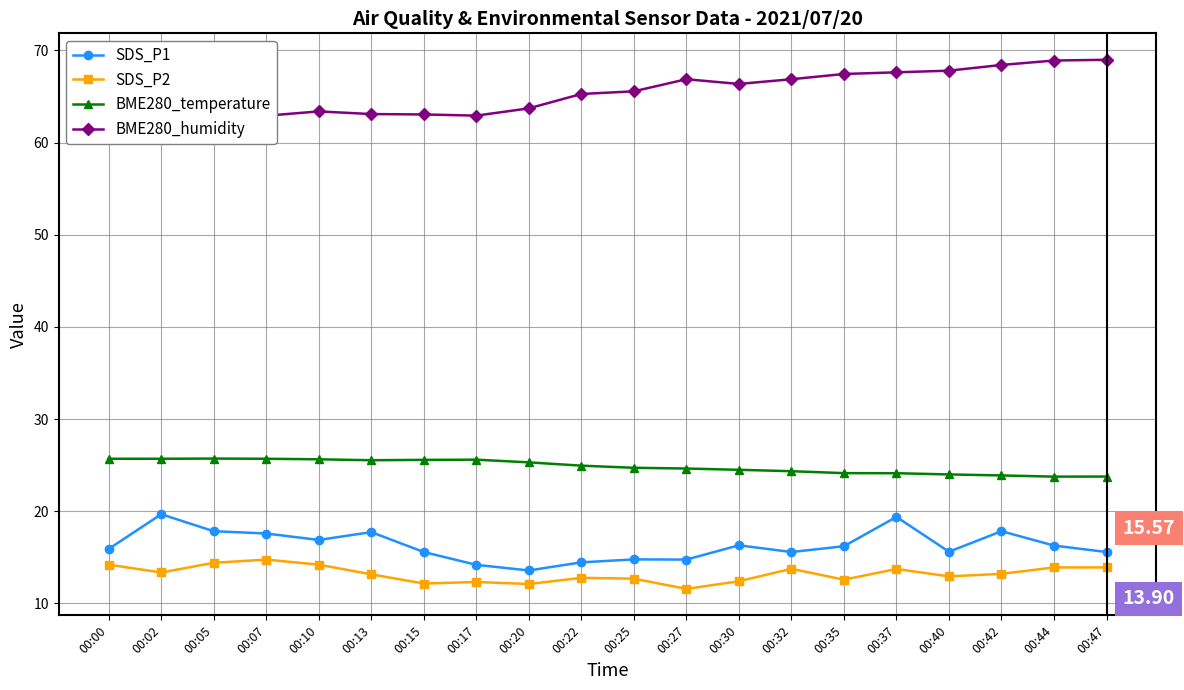

What is the difference between the highest and lowest values at 00:40?

54.9